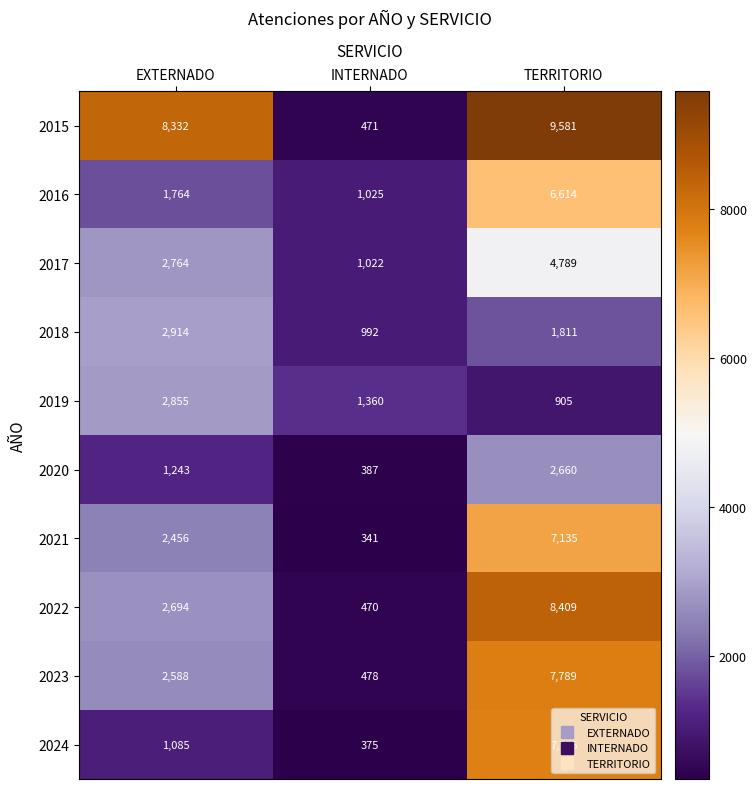

What is the total value across all series at EXTERNADO?

28695